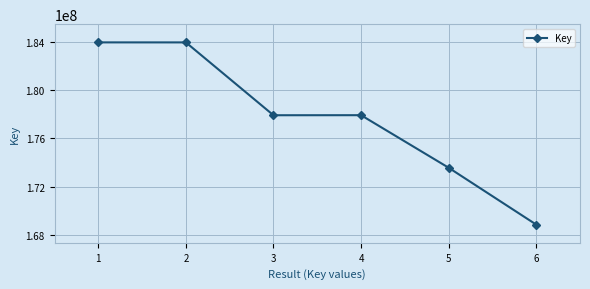

What value does the data have at 5, to the nearest 10?

173566750